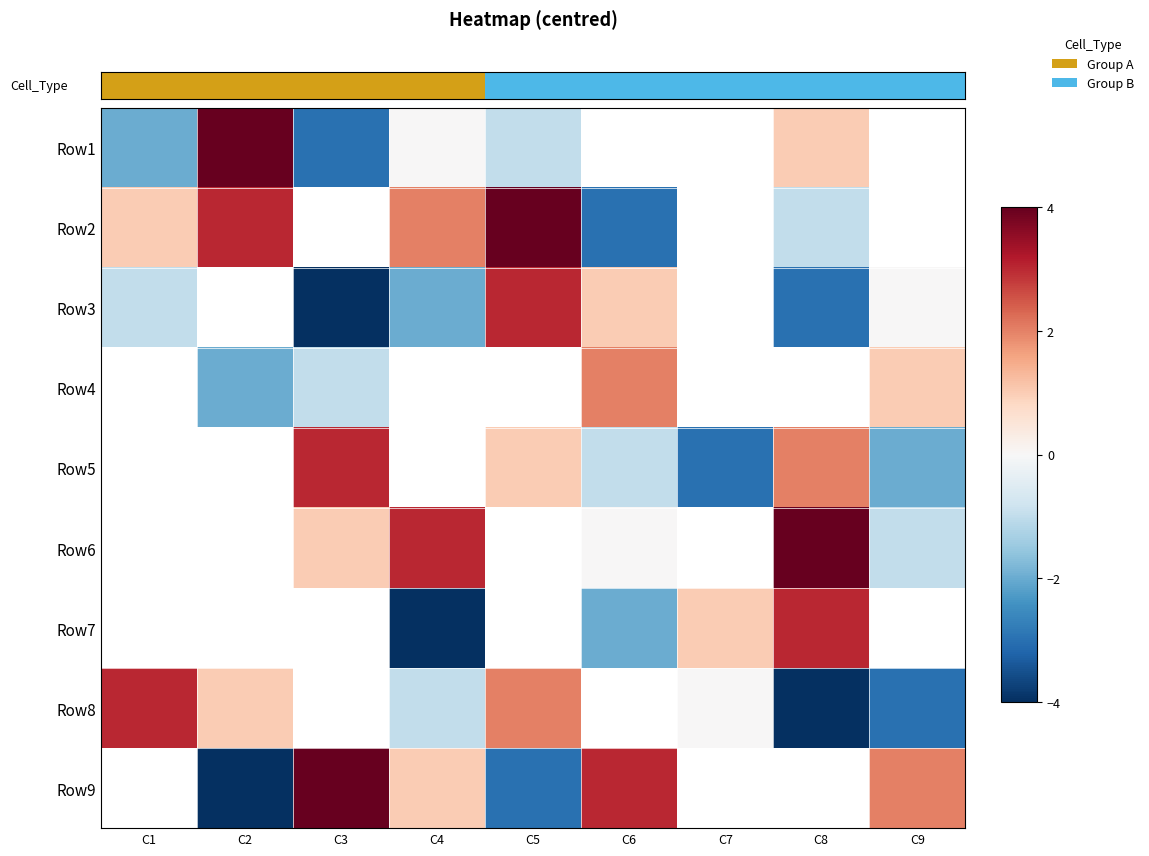

True or false: Row9 has a value of -4.0 at C2.

True